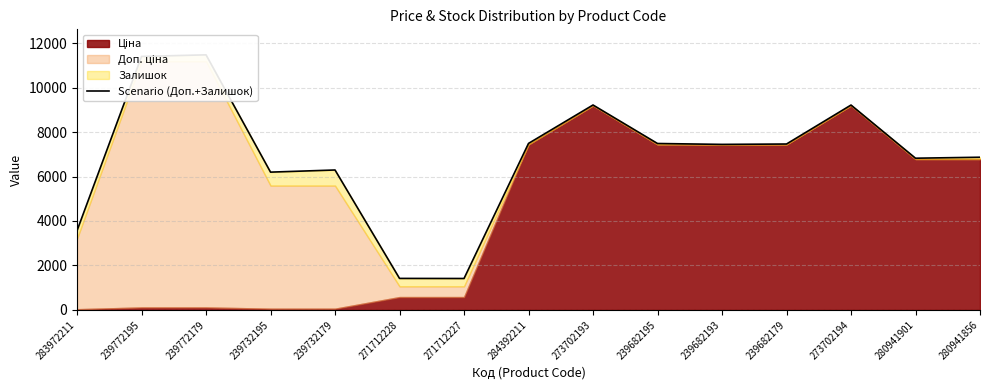

At which category does the chart reach its minimum across all series?

271712227